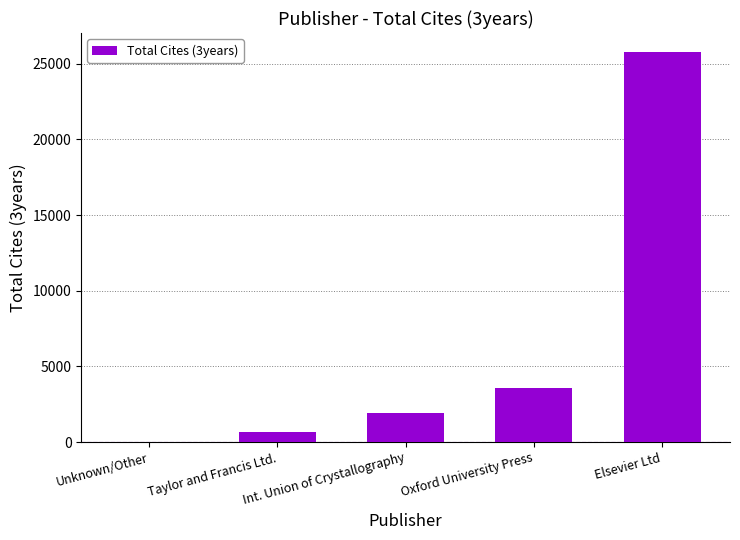

The chart shows a value of 1923 at Int. Union of Crystallography. True or false?

True